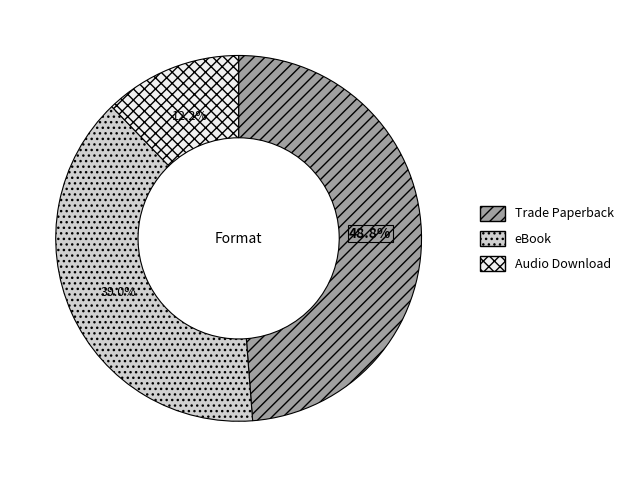

Is there a majority slice in this chart?

No